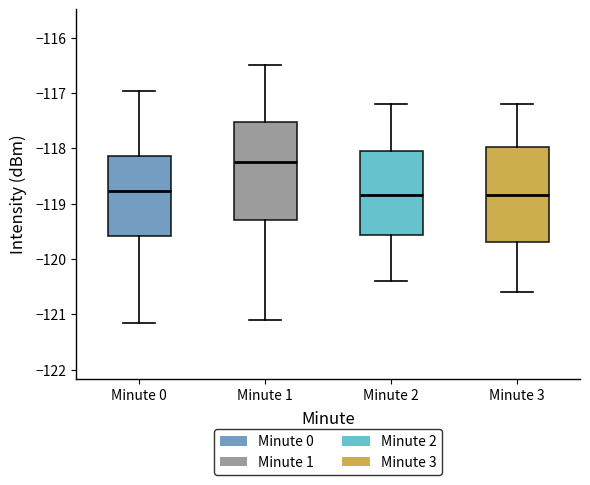

Reading left to right, transcribe this box plot: for each box, give where its median line is, the range the box spans, and where its two whiskers end, as read against the y-axis. The values are not printed on the chart, so give them approximately, as read against the axis.

Minute 0: median -118.8, box -119.6 to -118.1, whiskers -121.2 to -117.0
Minute 1: median -118.2, box -119.3 to -117.5, whiskers -121.1 to -116.5
Minute 2: median -118.8, box -119.6 to -118.0, whiskers -120.4 to -117.2
Minute 3: median -118.8, box -119.7 to -118.0, whiskers -120.6 to -117.2